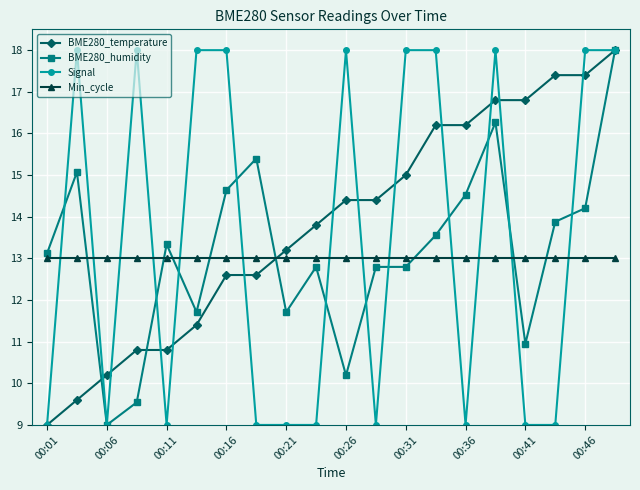

How many times do Min_cycle and BME280_temperature cross each other?

1